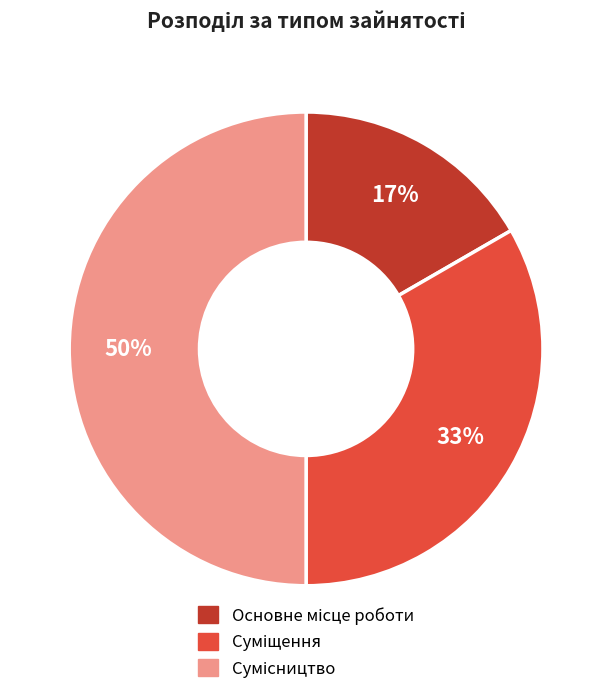

To the nearest percent, what is the difference between the largest and smallest slice percentages?

33%